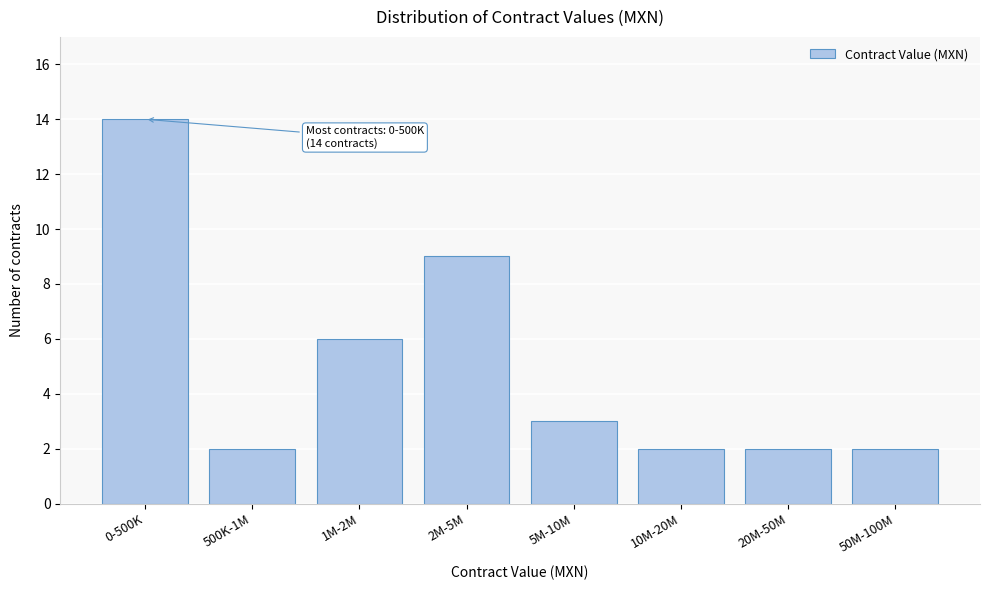

Reading right to left, list all the values displayed in this chart.

2	2	2	3	9	6	2	14